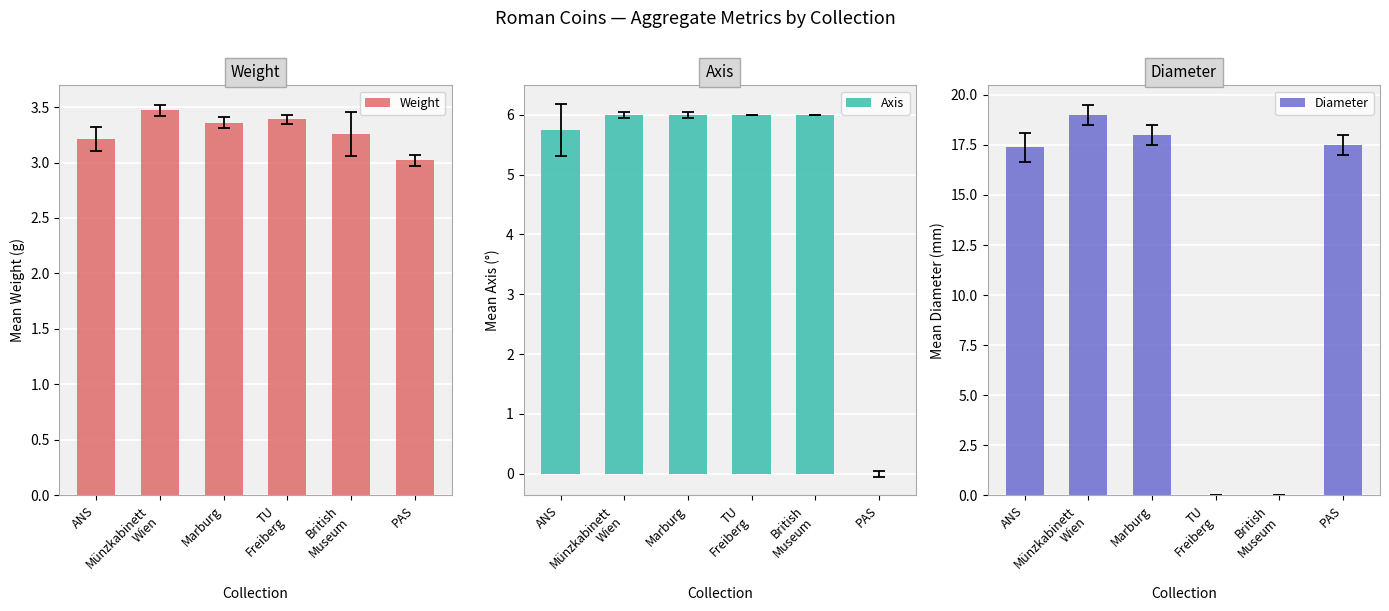

List the series in order of their peak value, highest first.

Diameter, Axis, Weight